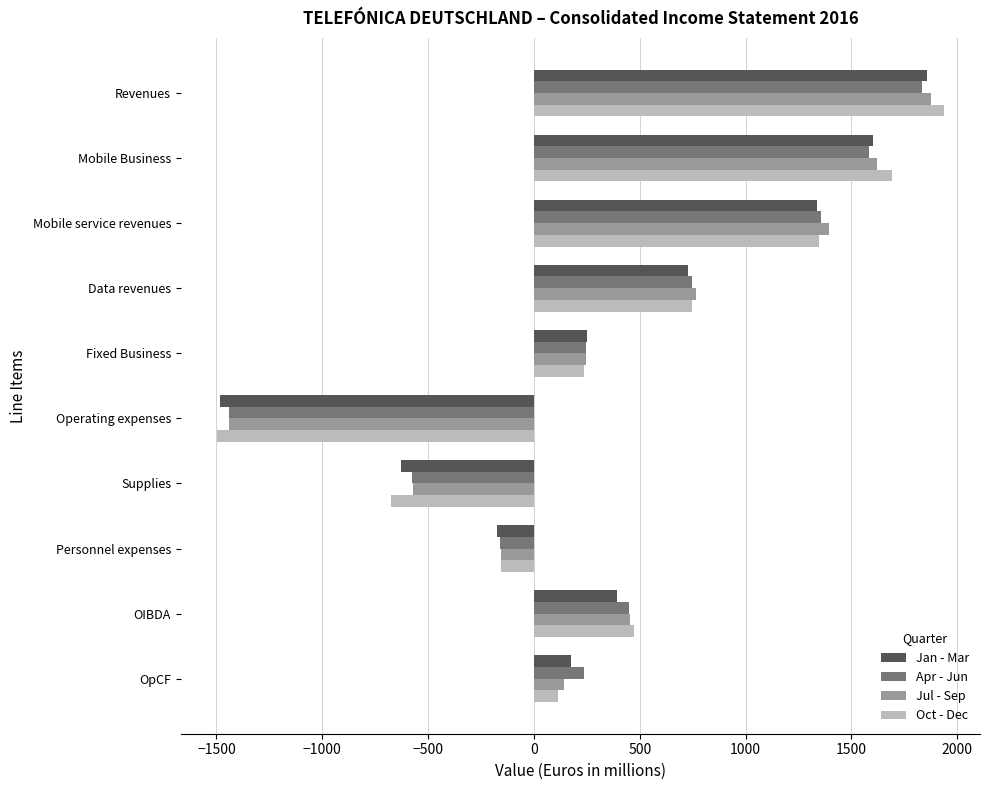

What is the total value across all series at OpCF?

664